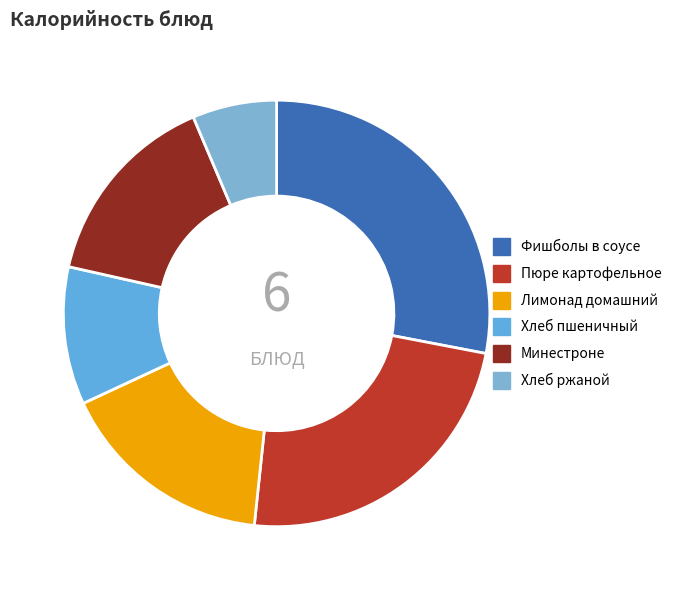

How much of the chart is everything except Лимонад домашний?

83.6%